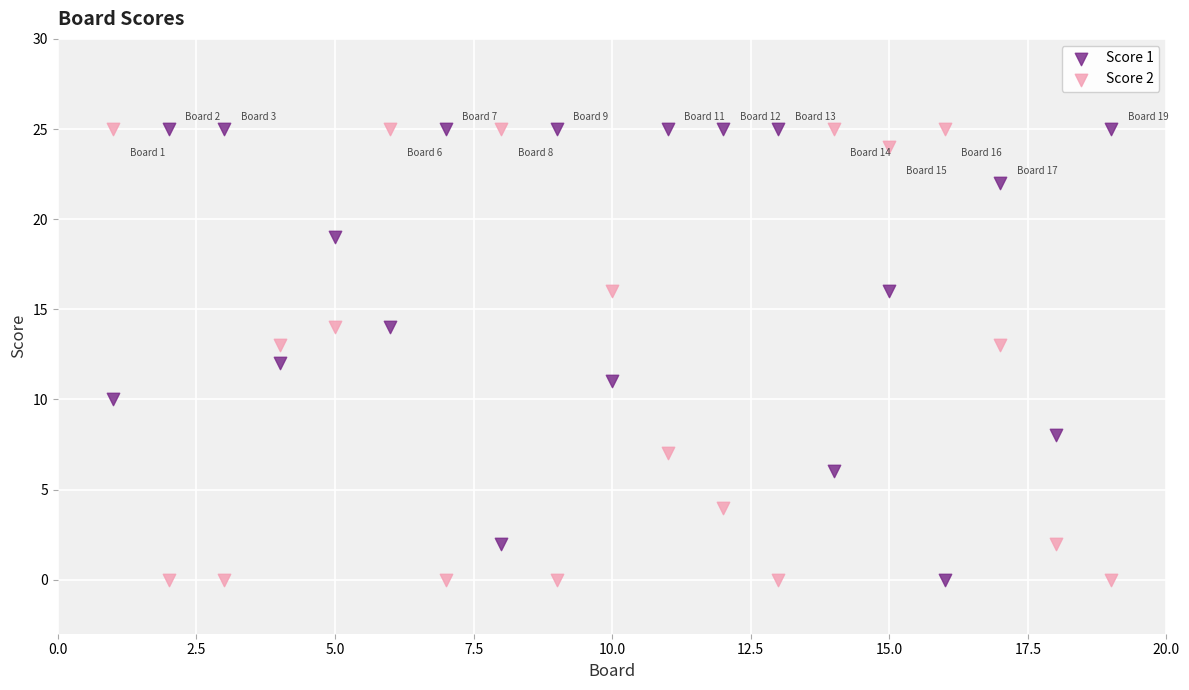

What is the X range (max minus min) for the scatter plot?

18